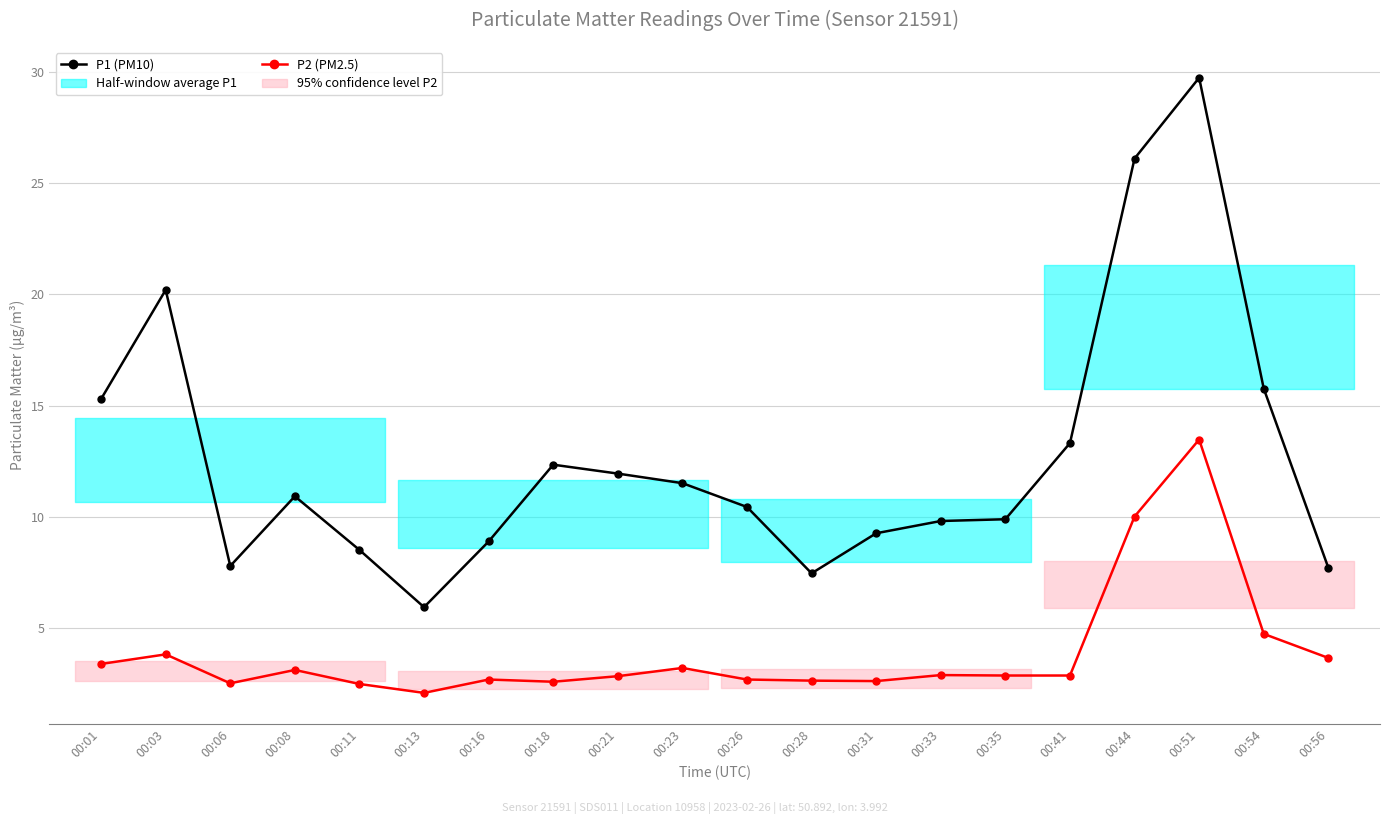

What is the value of the P1 (PM10) point at the 20th from the left?

7.7